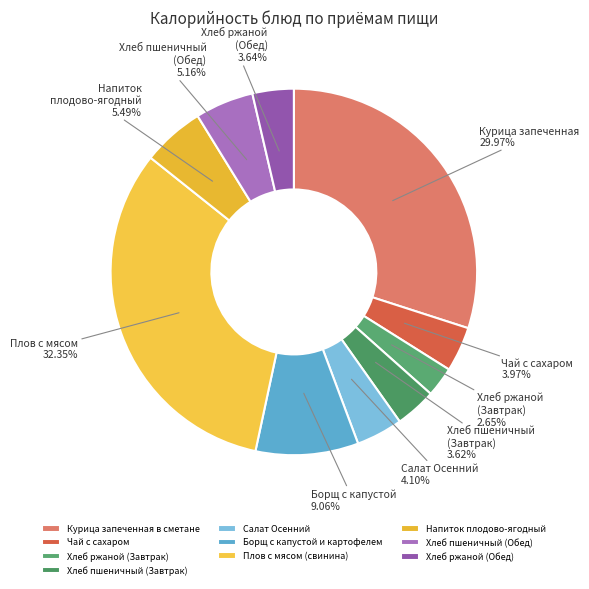

To the nearest percent, what is the average slice percentage?

10%